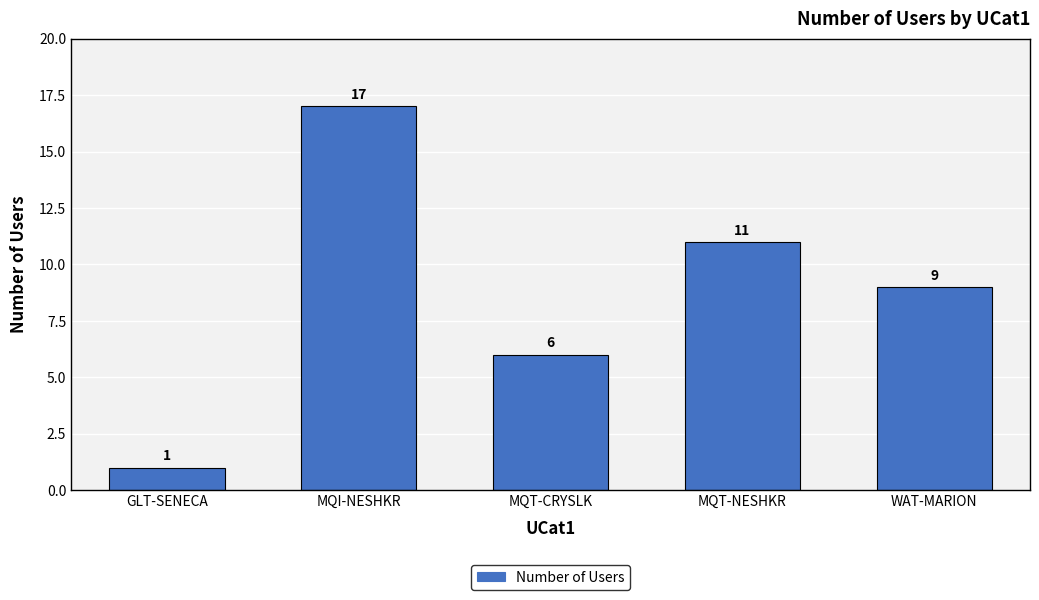

Reading left to right, transcribe all the data shown in this chart.

1	17	6	11	9